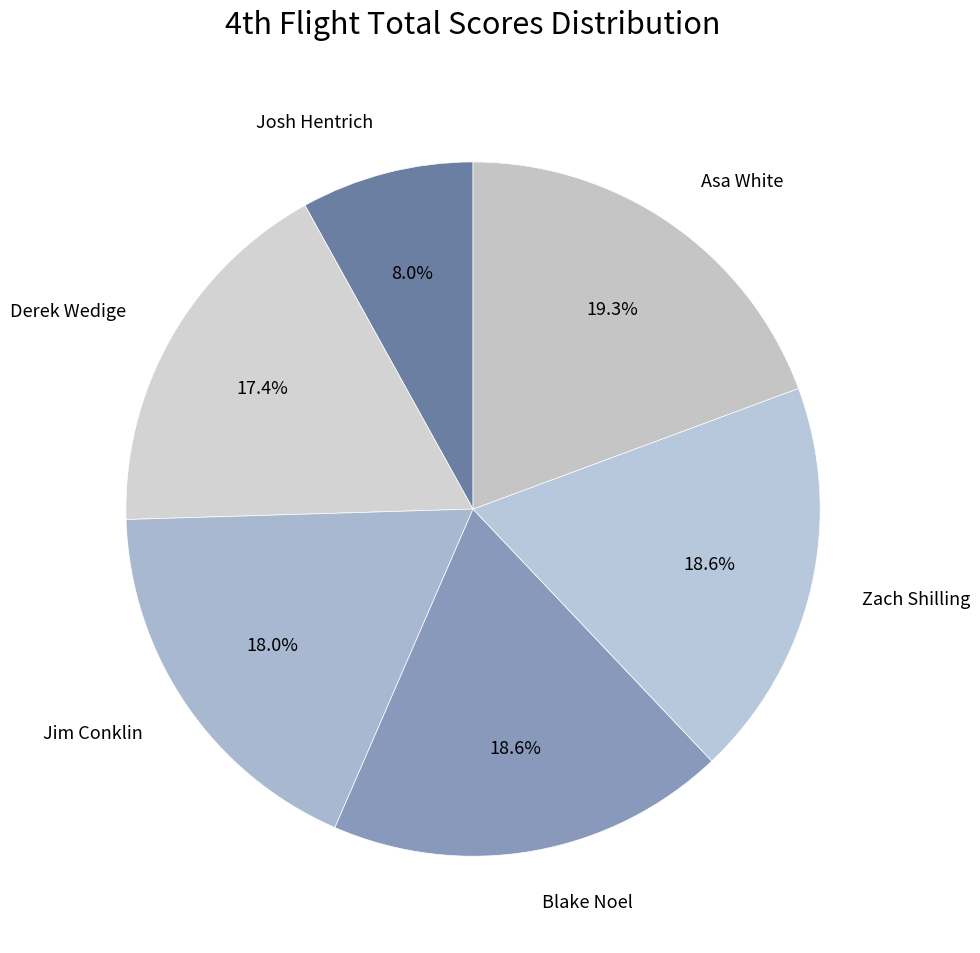

Count the number of slices in the pie.

6